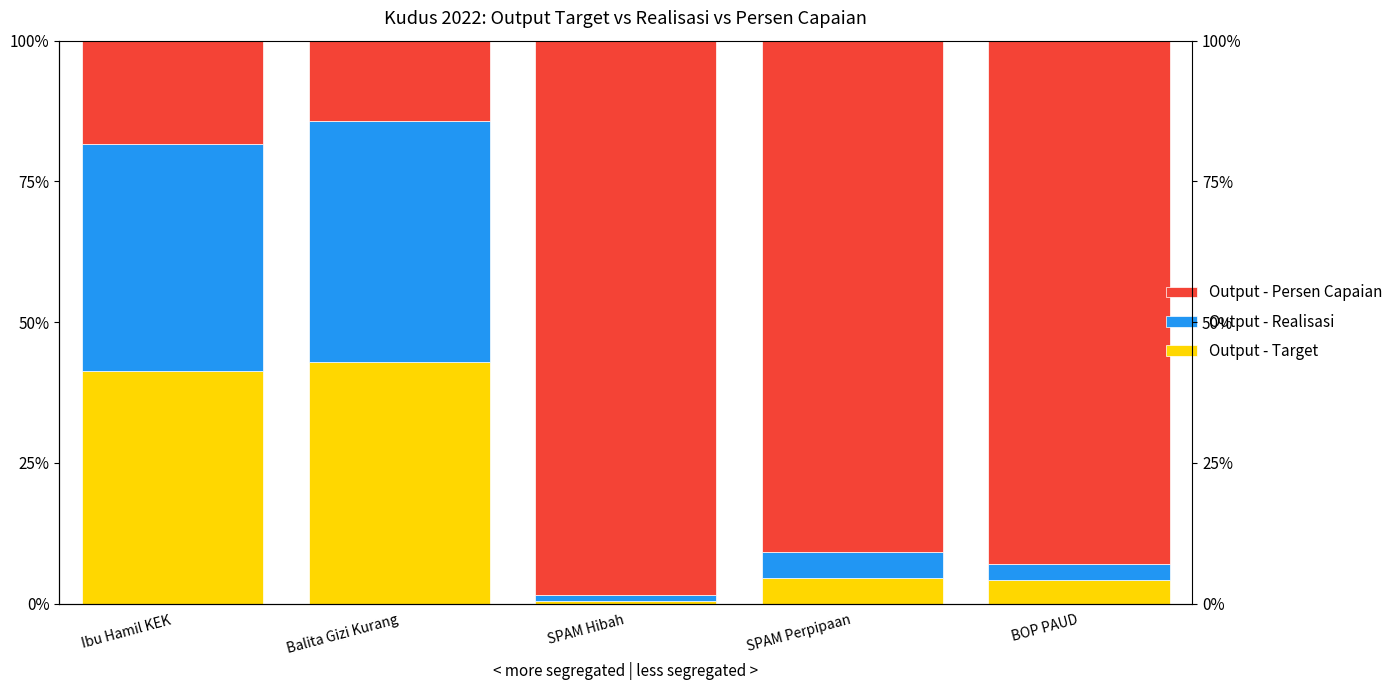

What value does the Output - Persen Capaian series have at SPAM Perpipaan?

90.9